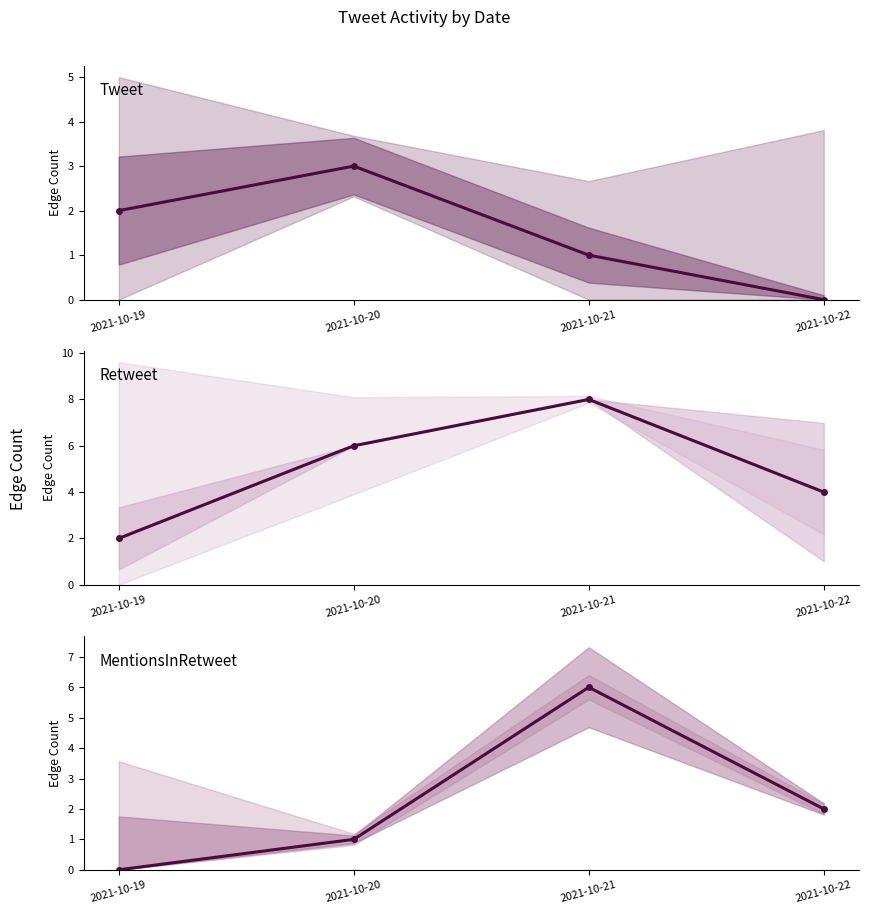

How many data points in Tweet are less than 2?

2